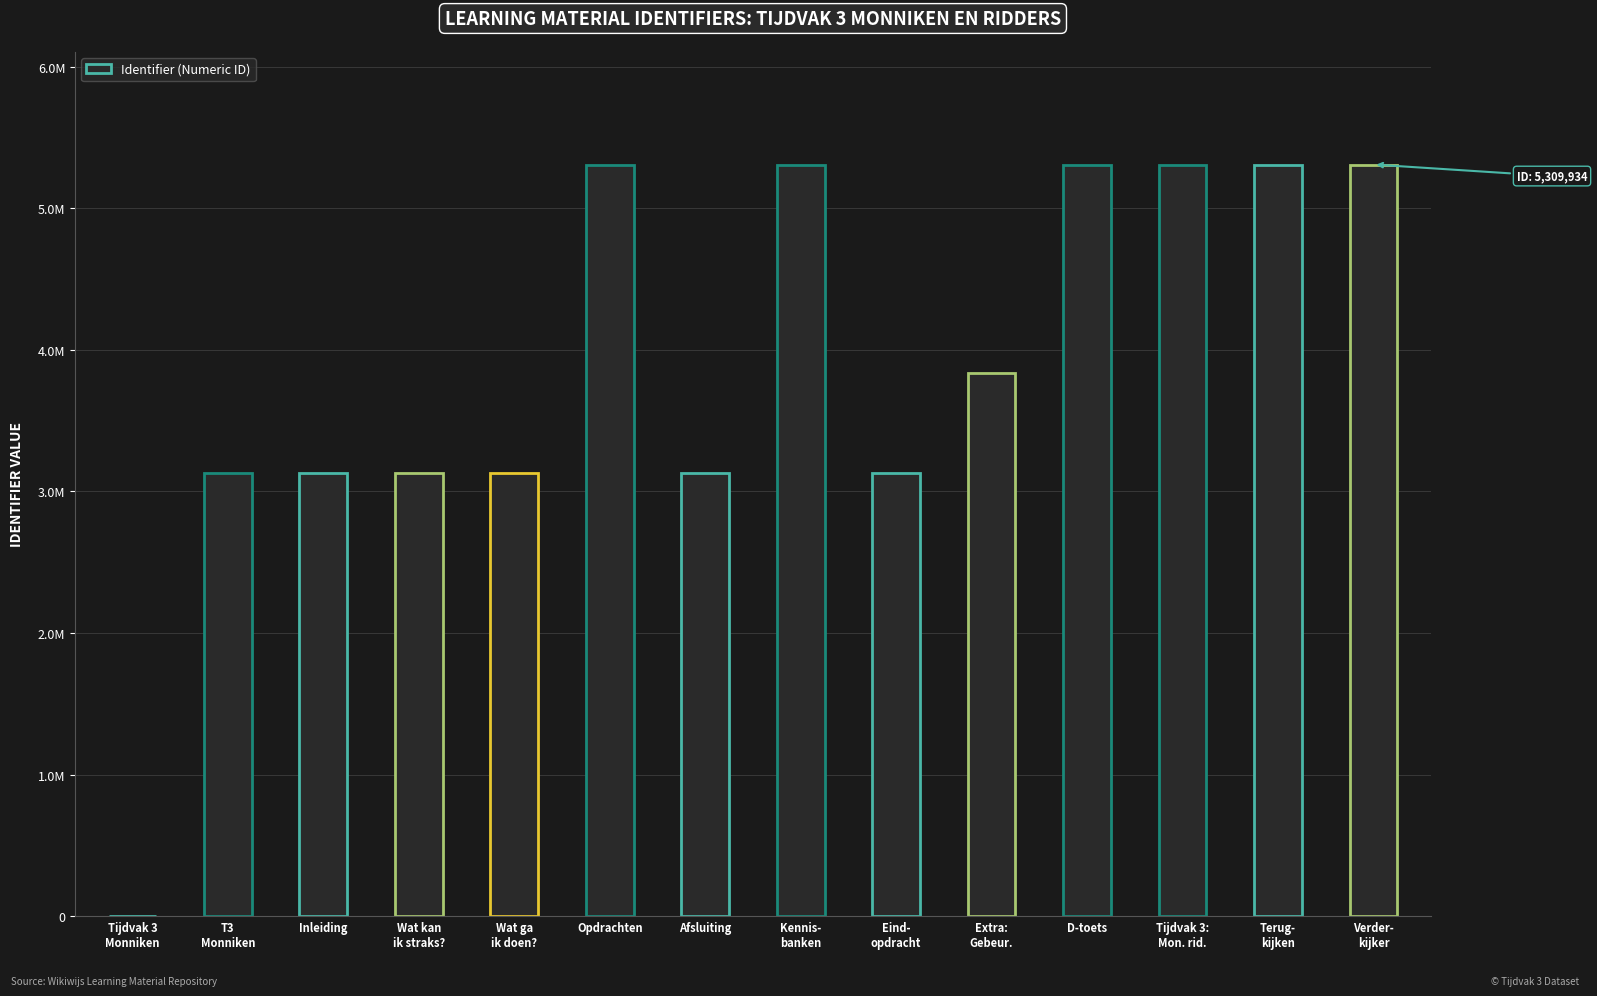

Reading left to right, transcribe all the data shown in this chart.

Tijdvak 3
Monniken=0	T3
Monniken=3133979	Inleiding=3133980	Wat kan
ik straks?=3133982	Wat ga
ik doen?=3133984	Opdrachten=5309921	Afsluiting=3134106	Kennis-
banken=5309923	Eind-
opdracht=3134107	Extra:
Gebeur.=3839217	D-toets=5309929	Tijdvak 3:
Mon. rid.=5309931	Terug-
kijken=5309932	Verder-
kijker=5309934